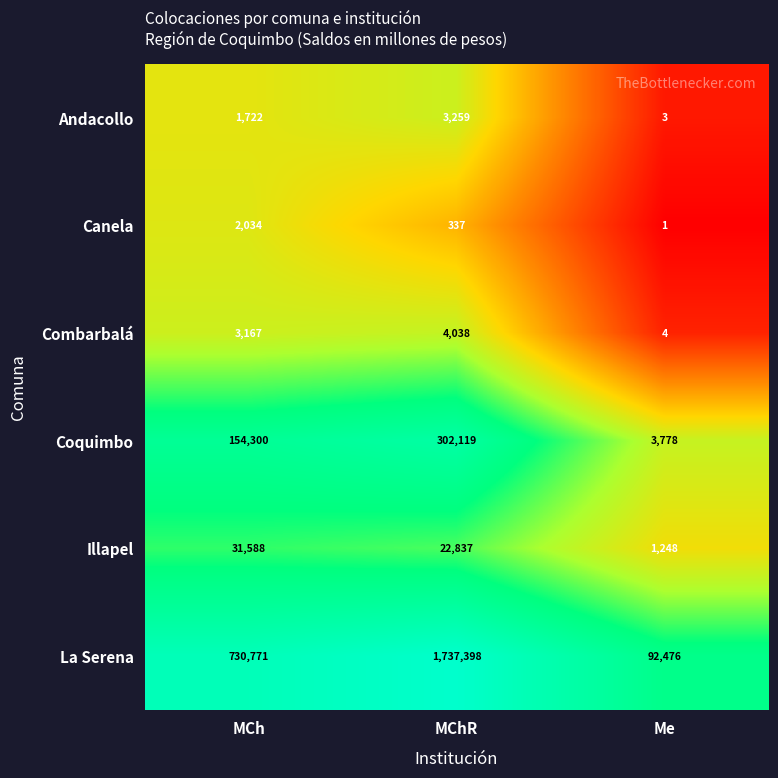

Which label corresponds to the largest value in the chart?

MChR